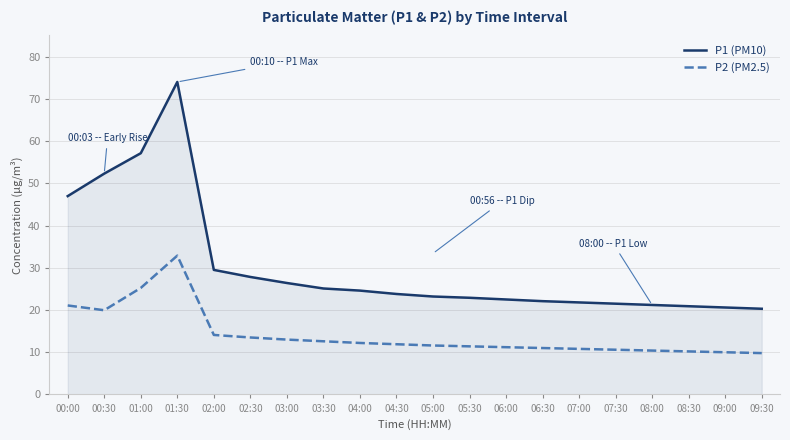

List the series in order of their overall mean, highest first.

P1 (PM10), P2 (PM2.5)